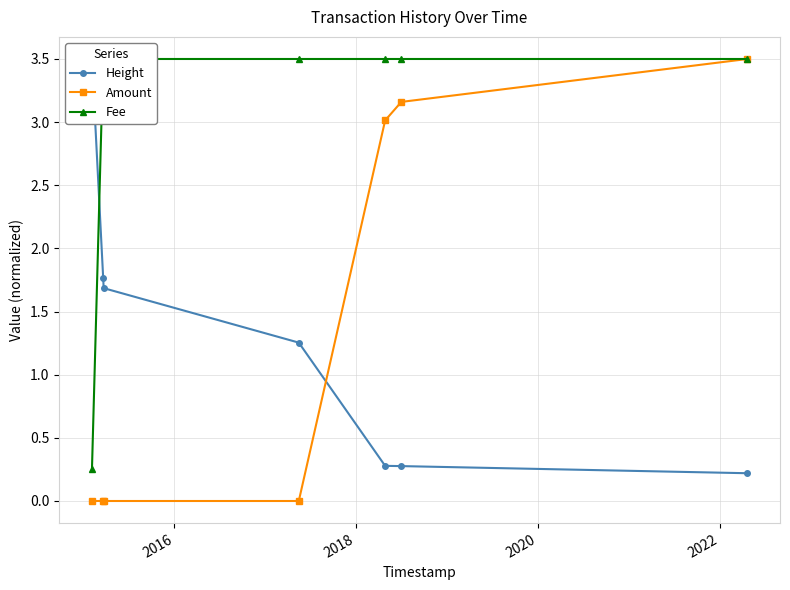

Rank the series by their maximum value, from highest to lowest.

Height, Amount, Fee